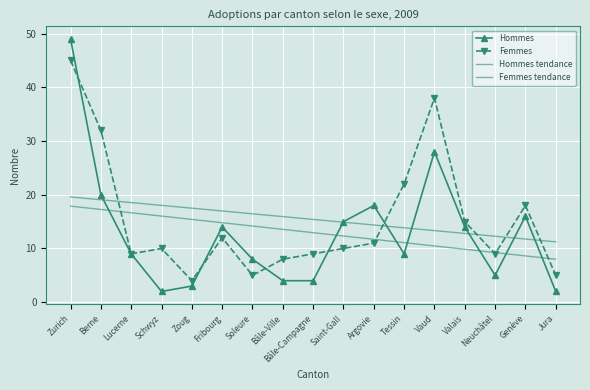

Where does the Femmes series first go above 10?

Zurich